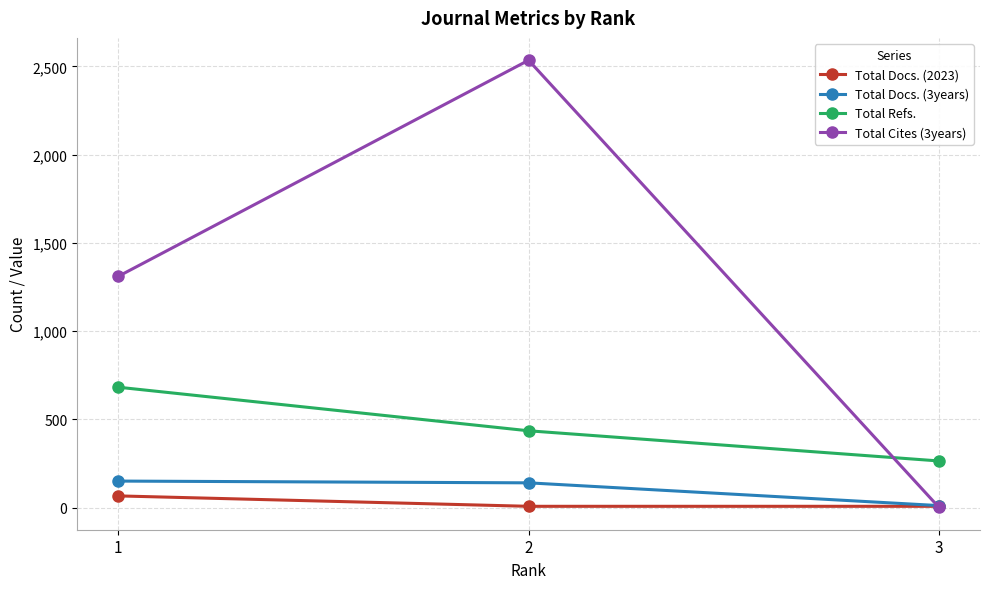

What is the difference between the highest and lowest values at 2?

2528